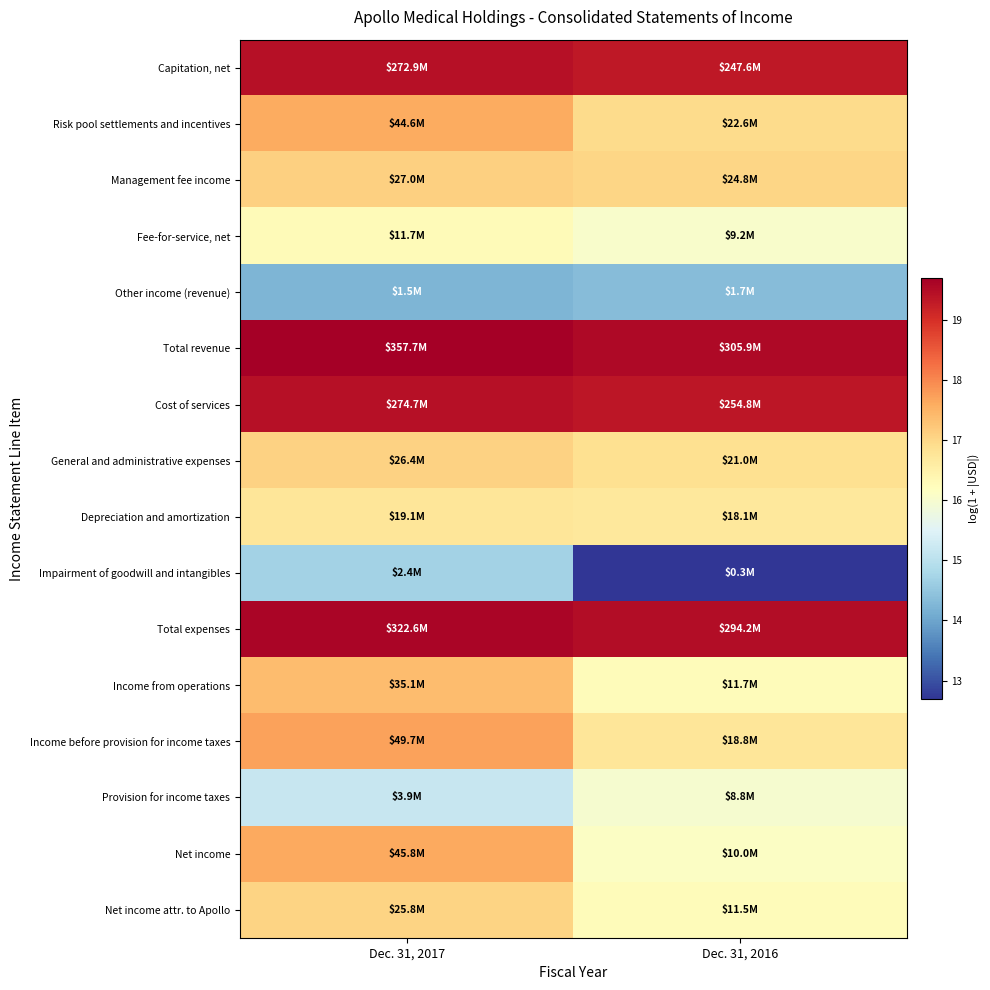

Reading left to right, transcribe all the data shown in this chart.

Capitation, net: Dec. 31, 2017=19.4	Dec. 31, 2016=19.3
Risk pool settlements and incentives: Dec. 31, 2017=17.6	Dec. 31, 2016=16.9
Management fee income: Dec. 31, 2017=17.1	Dec. 31, 2016=17.0
Fee-for-service, net: Dec. 31, 2017=16.3	Dec. 31, 2016=16.0
Other income (revenue): Dec. 31, 2017=14.2	Dec. 31, 2016=14.4
Total revenue: Dec. 31, 2017=19.7	Dec. 31, 2016=19.5
Cost of services: Dec. 31, 2017=19.4	Dec. 31, 2016=19.4
General and administrative expenses: Dec. 31, 2017=17.1	Dec. 31, 2016=16.9
Depreciation and amortization: Dec. 31, 2017=16.8	Dec. 31, 2016=16.7
Impairment of goodwill and intangibles: Dec. 31, 2017=14.7	Dec. 31, 2016=12.7
Total expenses: Dec. 31, 2017=19.6	Dec. 31, 2016=19.5
Income from operations: Dec. 31, 2017=17.4	Dec. 31, 2016=16.3
Income before provision for income taxes: Dec. 31, 2017=17.7	Dec. 31, 2016=16.8
Provision for income taxes: Dec. 31, 2017=15.2	Dec. 31, 2016=16.0
Net income: Dec. 31, 2017=17.6	Dec. 31, 2016=16.1
Net income attr. to Apollo: Dec. 31, 2017=17.1	Dec. 31, 2016=16.3